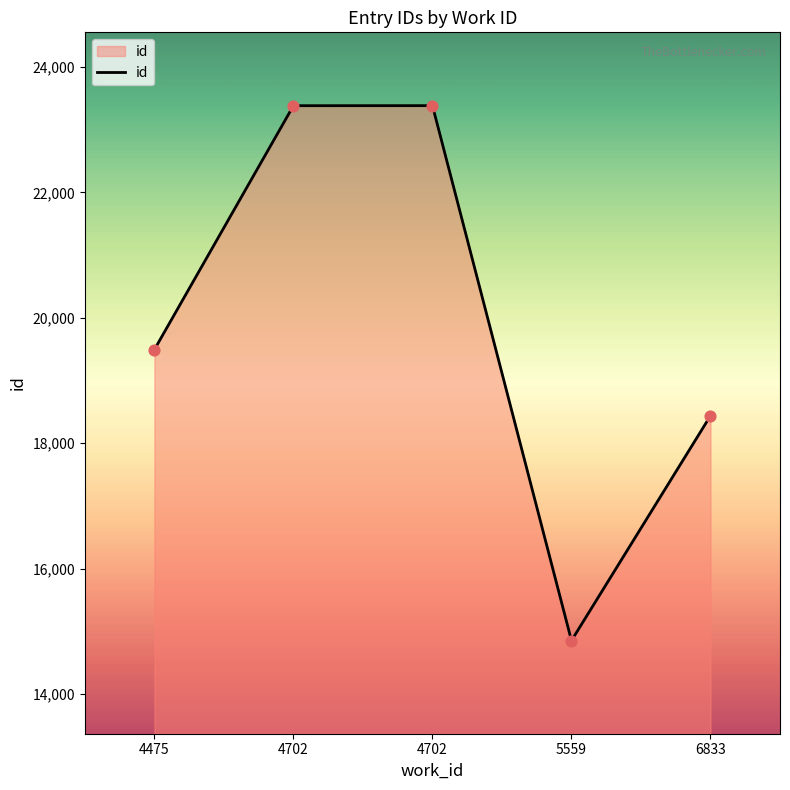

Approximately how many times larger is the value at 6833 compared to 4702?

0.8